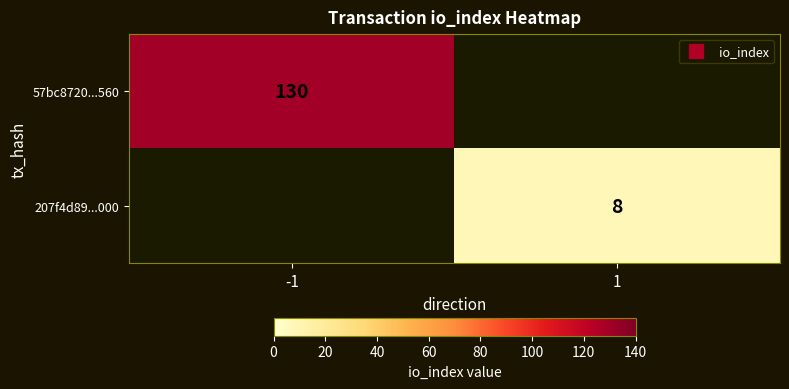

Between -1 and 1, which series saw the biggest shift?

57bc8720...560